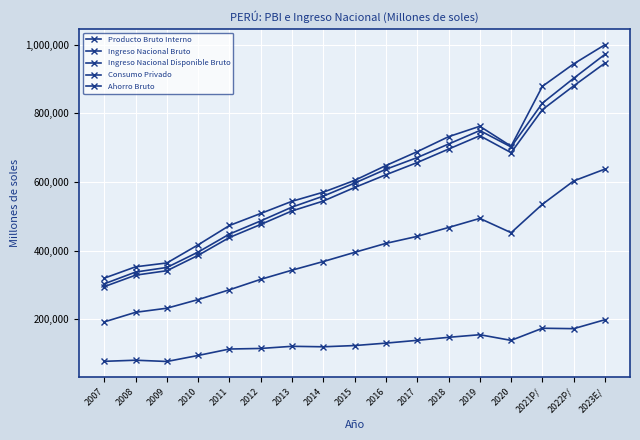

Is this an area chart (filled region under the line)?

No